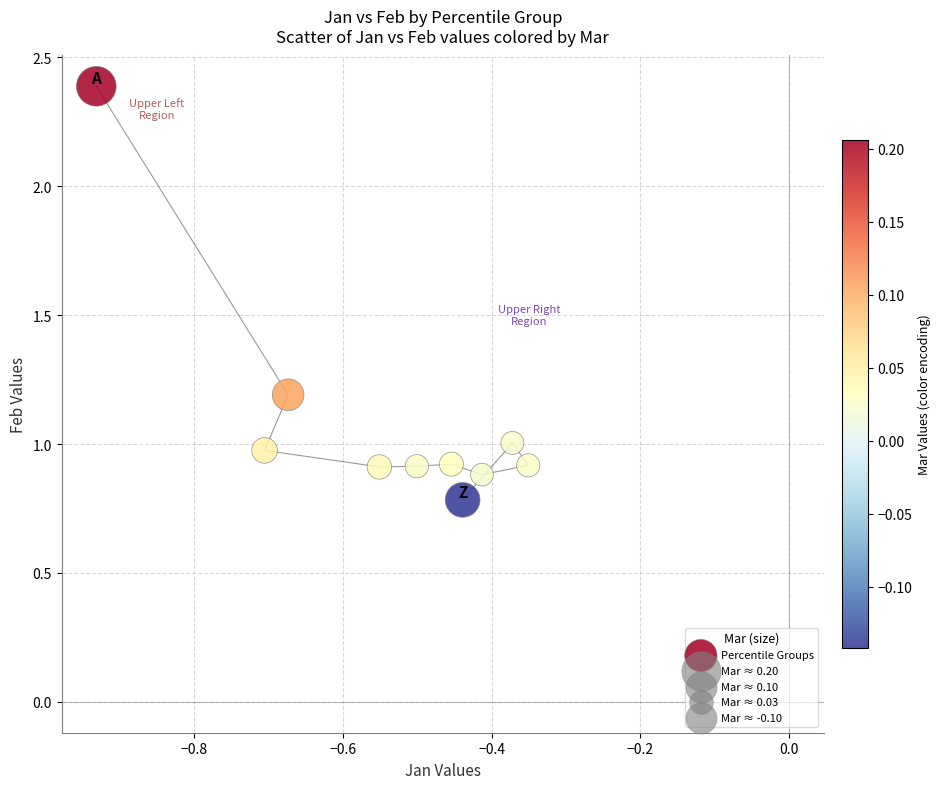

What is the range of X values (max minus min)?

0.6